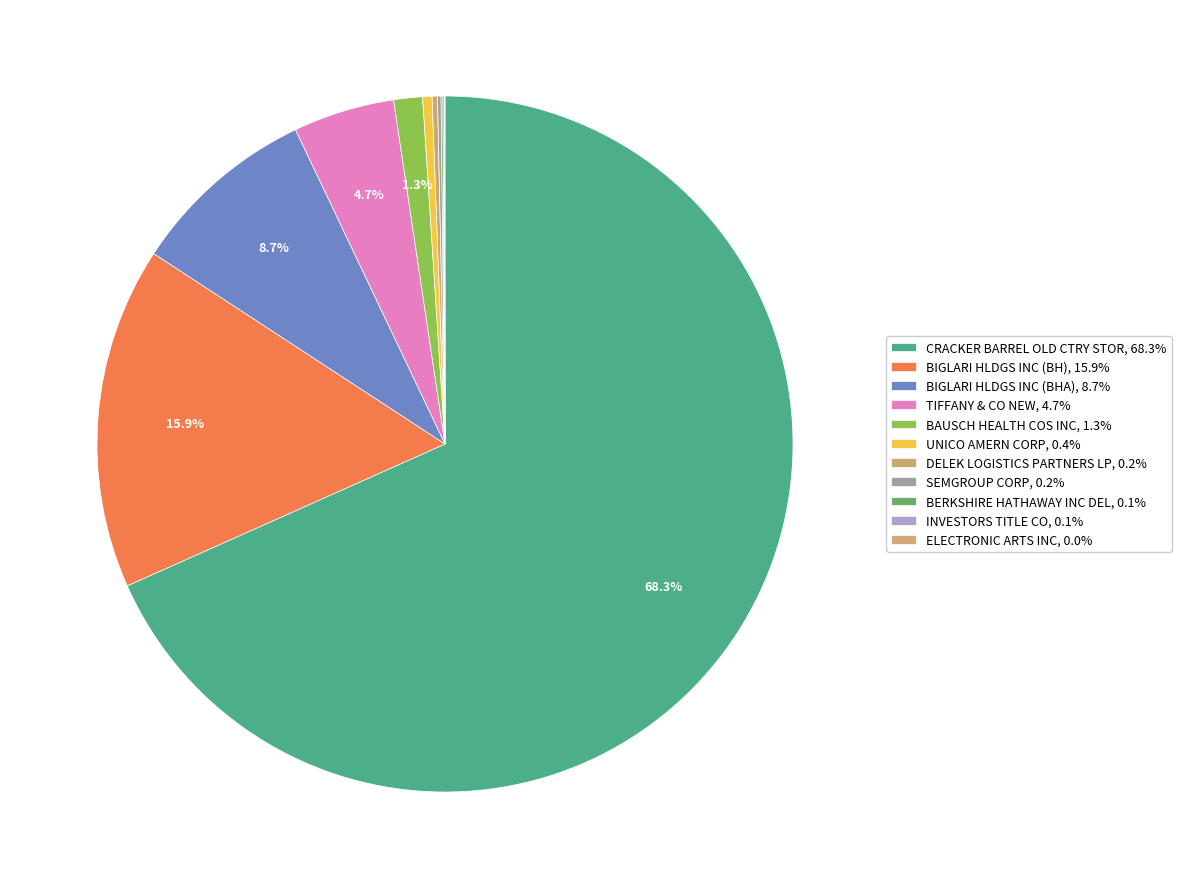

Is there any slice that represents more than half of the pie?

Yes